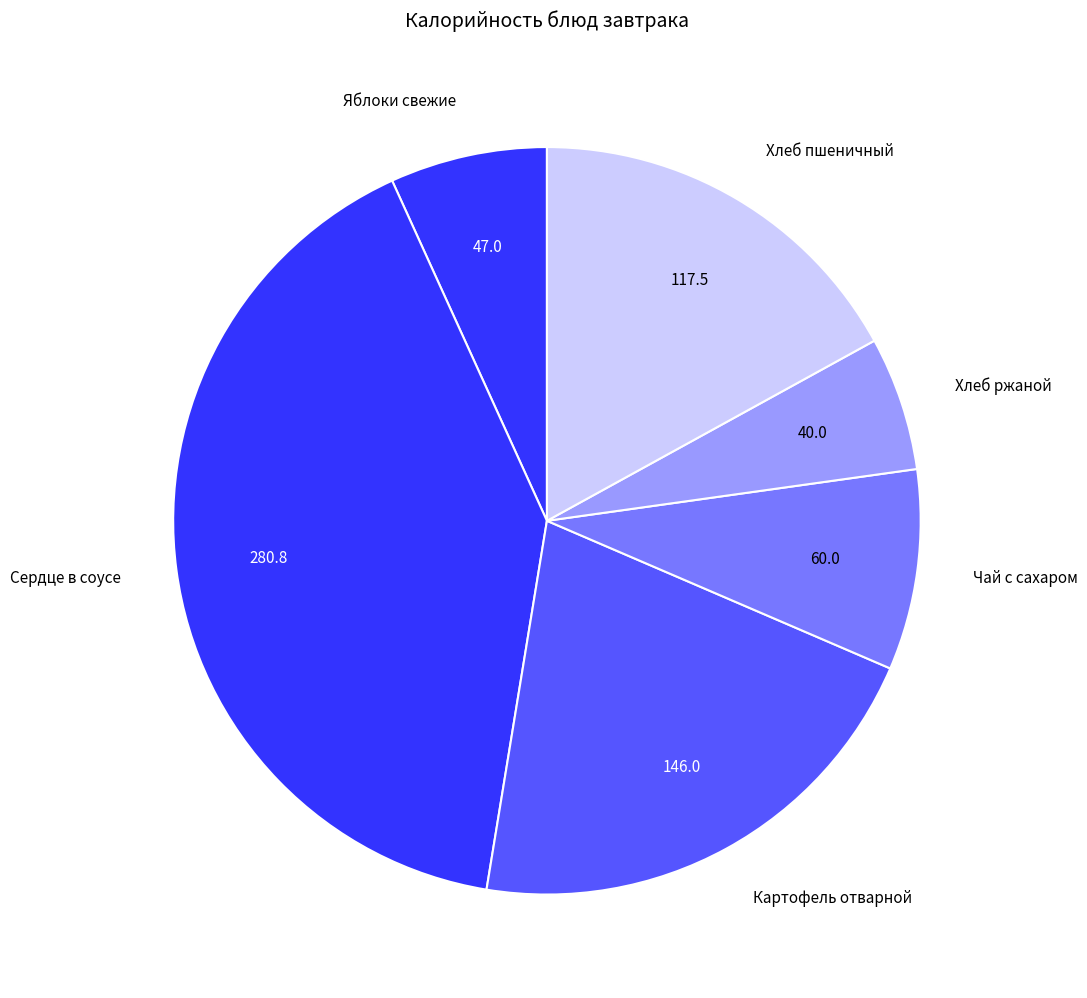

What is the ratio of the value at Сердце в соусе to the value at Хлеб пшеничный?

2.4